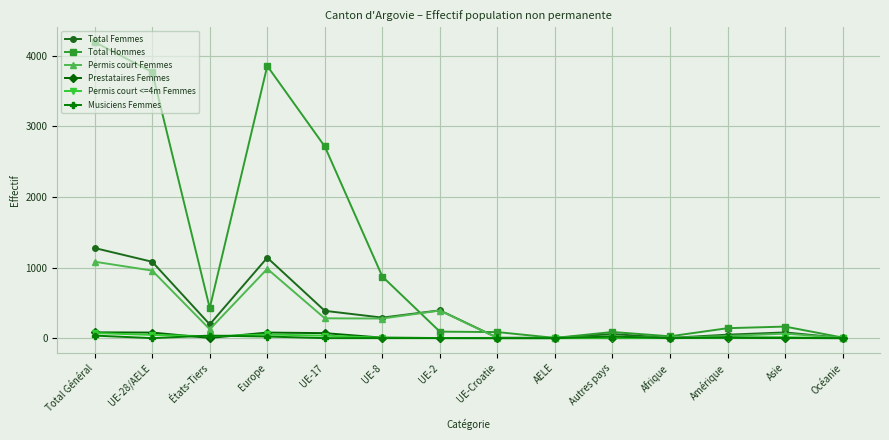

How many data points in Total Hommes are less than 164?

7